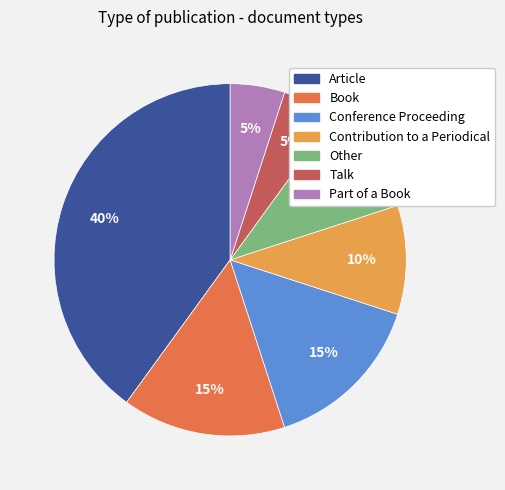

Do Conference Proceeding and Contribution to a Periodical together represent more than half of the pie?

No